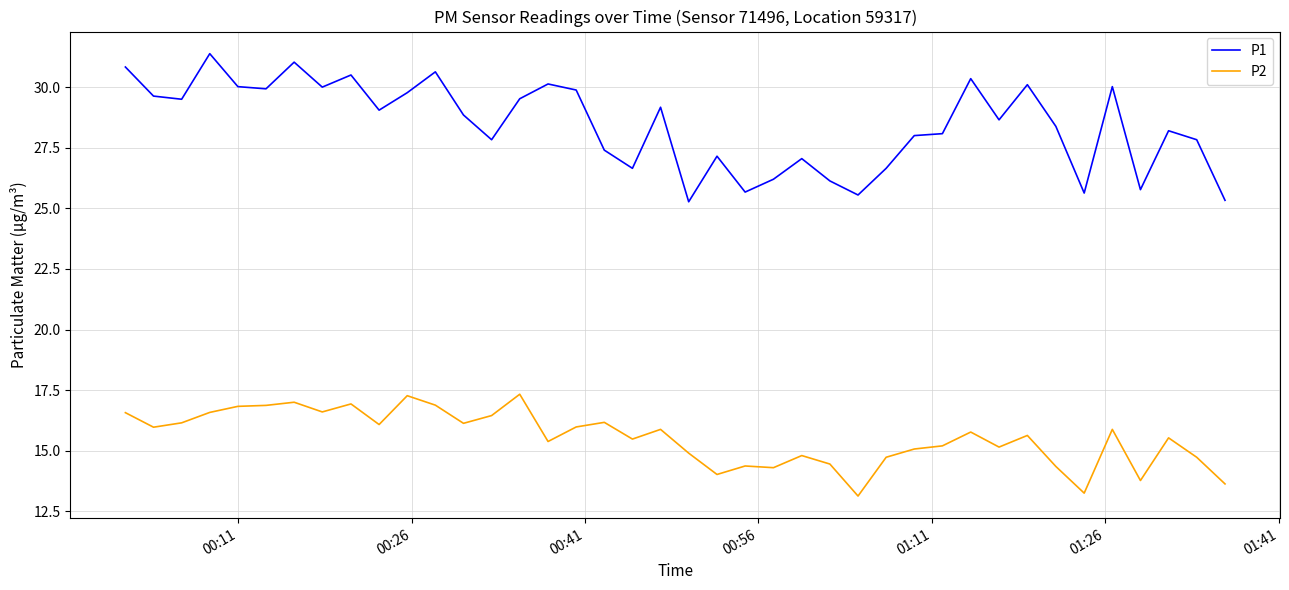

Rank the series by their average value, from highest to lowest.

P1, P2